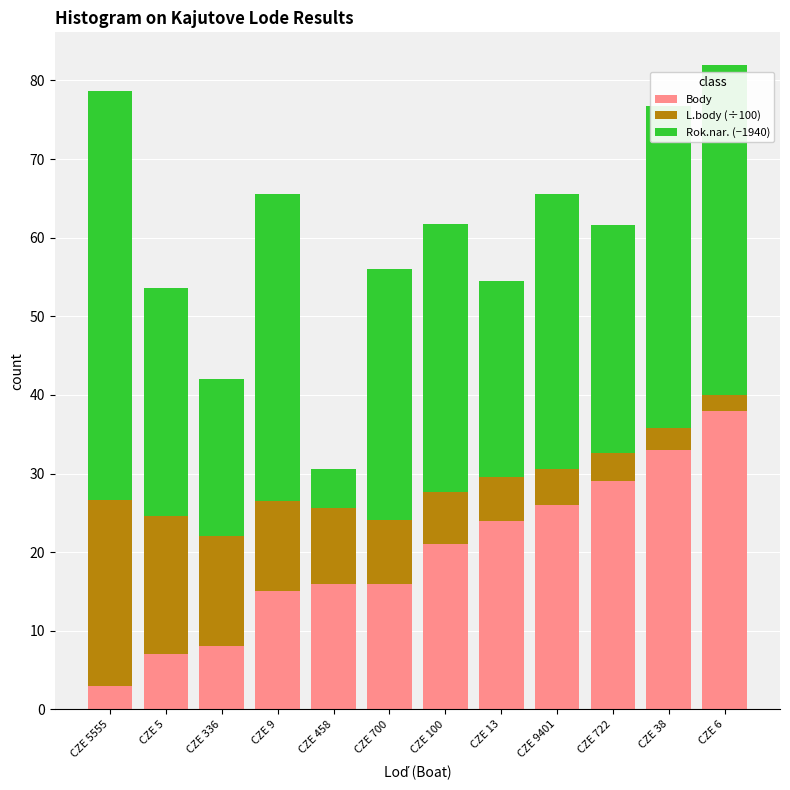

At which label does Body reach its minimum?

CZE 5555